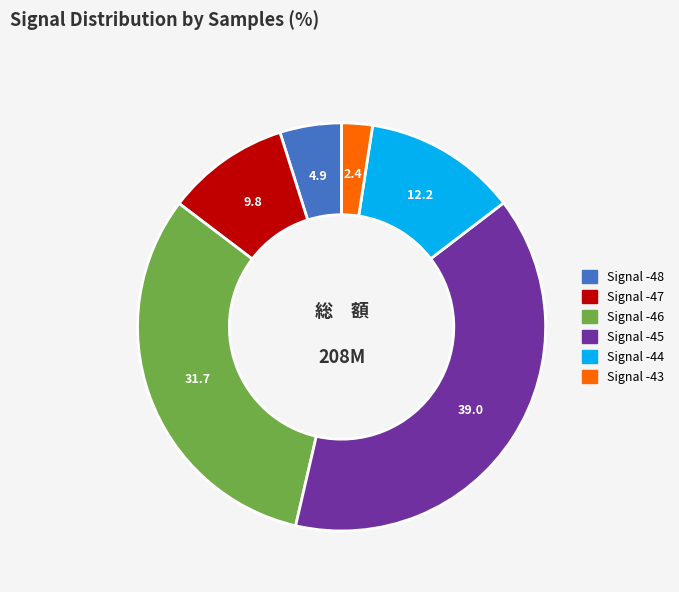

Is there a majority slice in this chart?

No